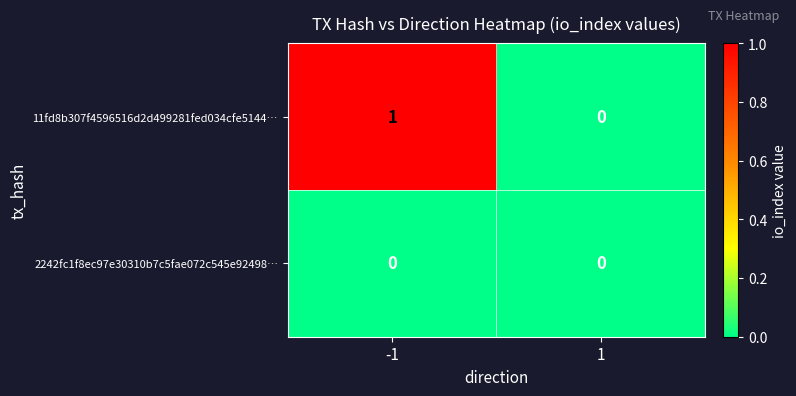

Reading left to right, list all the values displayed in this chart.

11fd8b307f4596516d2d499281fed034cfe5144…: -1=1	1=0
2242fc1f8ec97e30310b7c5fae072c545e92498…: -1=0	1=0